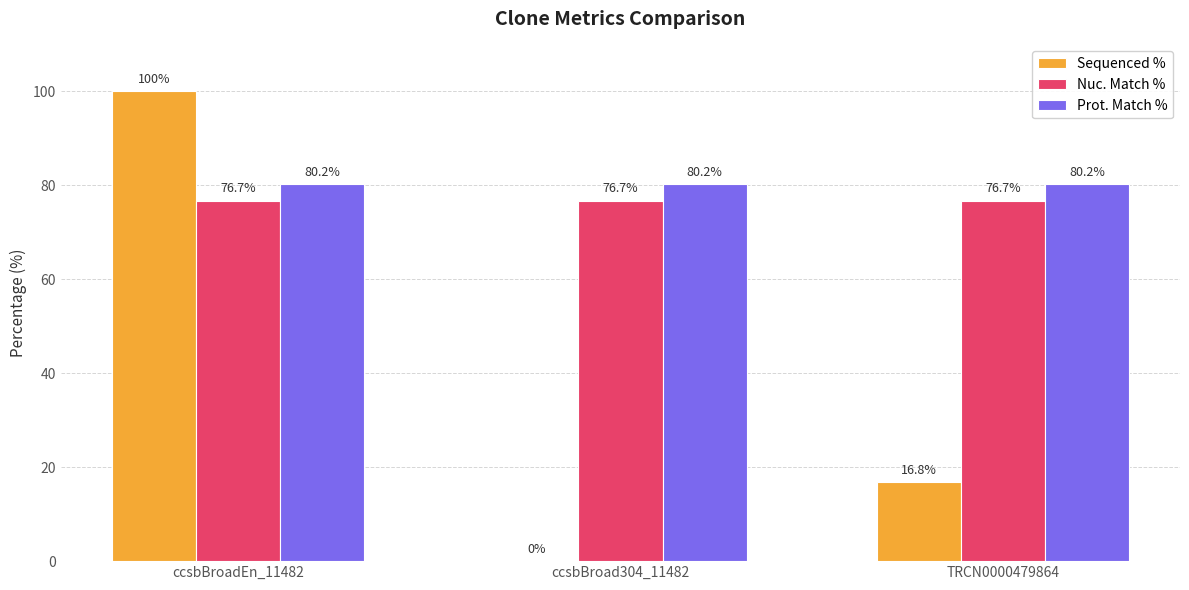

What is the spread (max minus min) of values at ccsbBroadEn_11482?

23.3